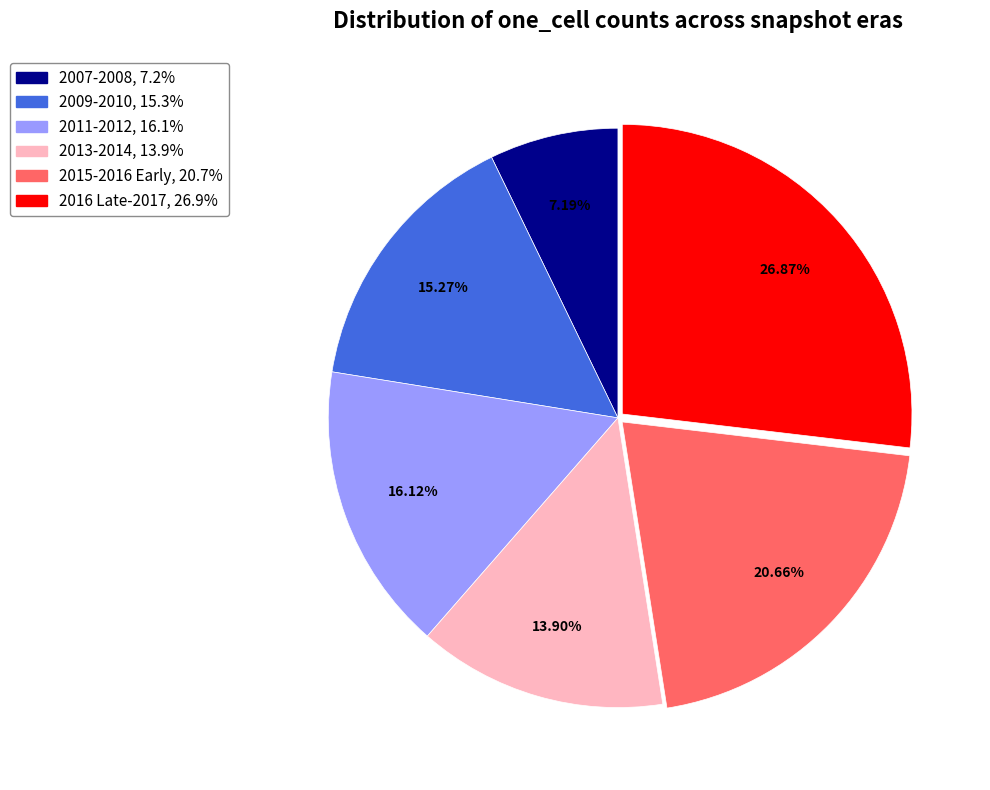

Does any single category account for the majority?

No